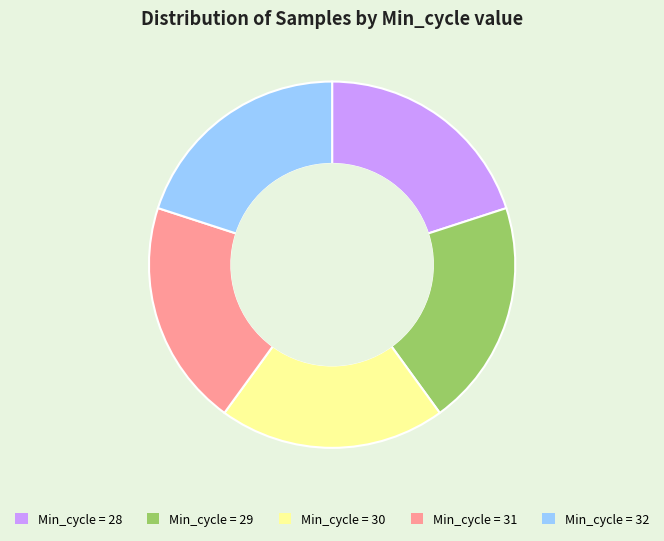

Is there any slice that represents more than half of the pie?

No